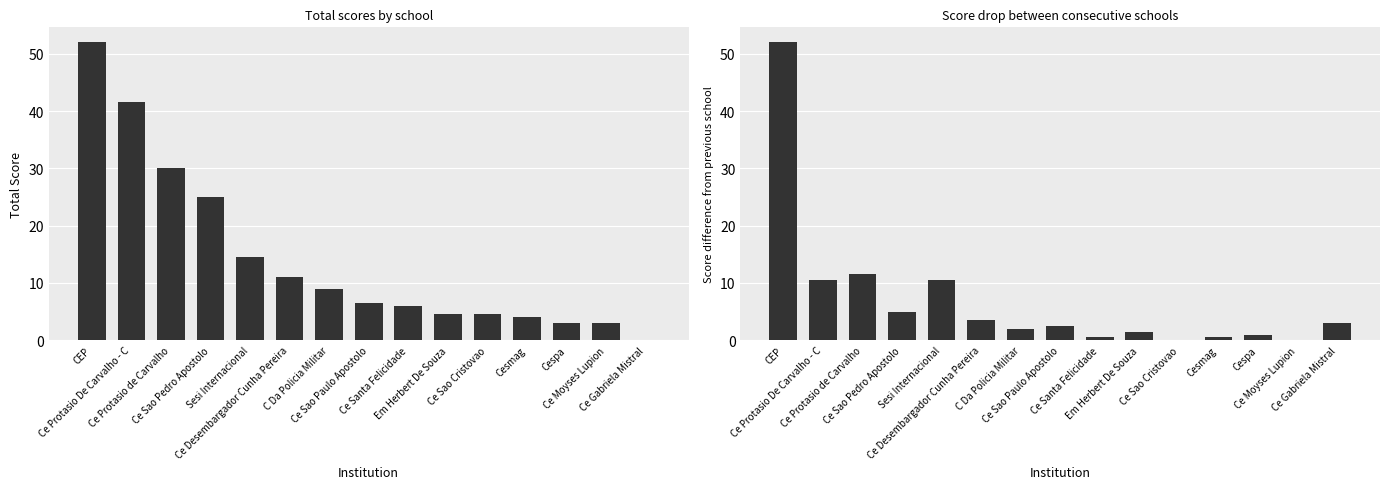

Reading left to right, what are all the values shown in this chart?

Total: CEP=52.0	Ce Protasio De Carvalho - C=41.5	Ce Protasio de Carvalho=30.0	Ce Sao Pedro Apostolo=25.0	Sesi Internacional=14.5	Ce Desembargador Cunha Pereira=11.0	C Da Policia Militar=9.0	Ce Sao Paulo Apostolo=6.5	Ce Santa Felicidade=6.0	Em Herbert De Souza=4.5	Ce Sao Cristovao=4.5	Cesmag=4.0	Cespa=3.0	Ce Moyses Lupion=3.0	Ce Gabriela Mistral=0.0
Diff from previous: CEP=52.0	Ce Protasio De Carvalho - C=10.5	Ce Protasio de Carvalho=11.5	Ce Sao Pedro Apostolo=5.0	Sesi Internacional=10.5	Ce Desembargador Cunha Pereira=3.5	C Da Policia Militar=2.0	Ce Sao Paulo Apostolo=2.5	Ce Santa Felicidade=0.5	Em Herbert De Souza=1.5	Ce Sao Cristovao=0.0	Cesmag=0.5	Cespa=1.0	Ce Moyses Lupion=0.0	Ce Gabriela Mistral=3.0